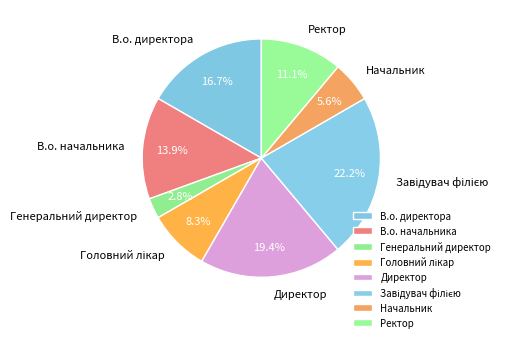

Count the number of slices in the pie.

8